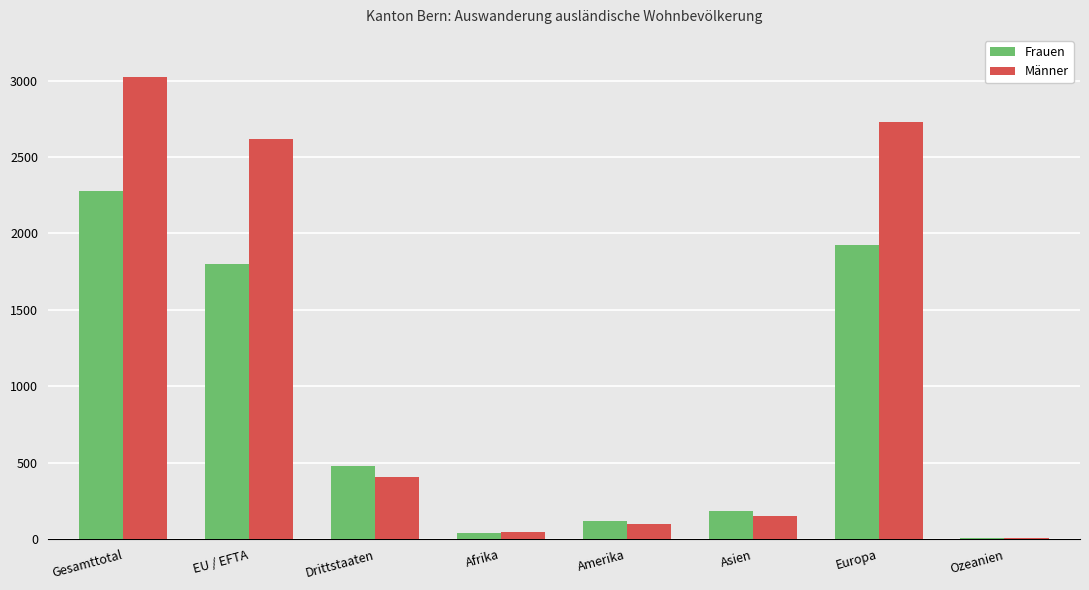

What is the spread (max minus min) of values at Ozeanien?

2